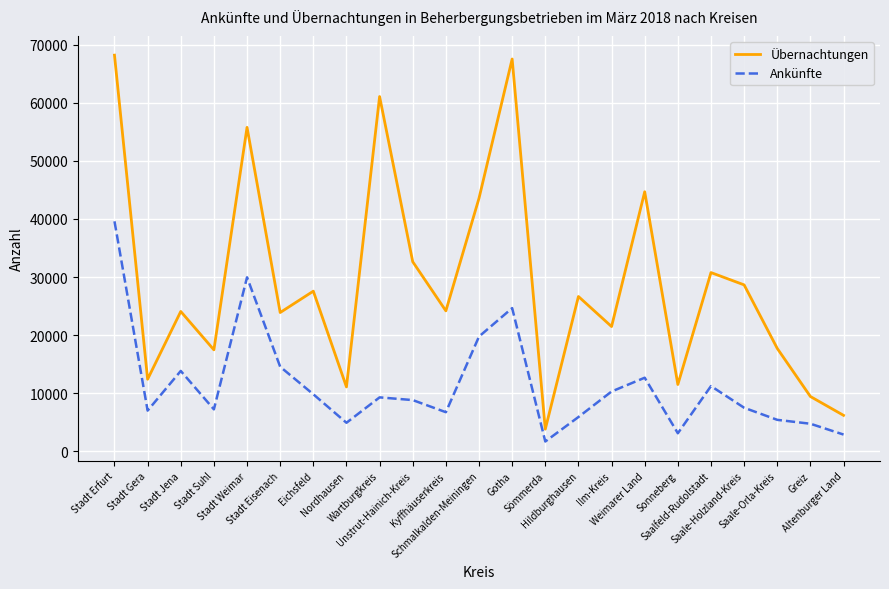

Is the value of Übernachtungen at Sömmerda greater than the value of Ankünfte at Saale-Orla-Kreis?

No